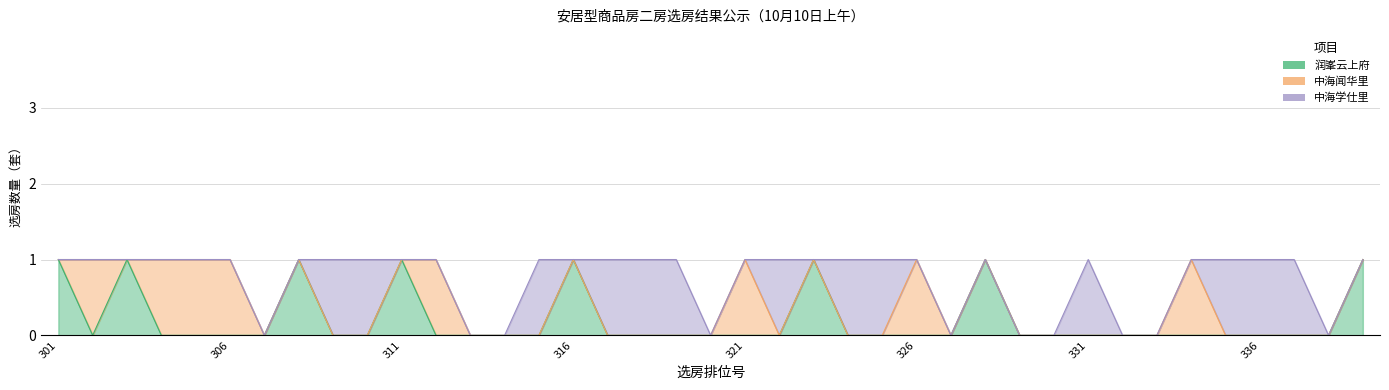

What is the sum of all 润峯云上府 values?

8